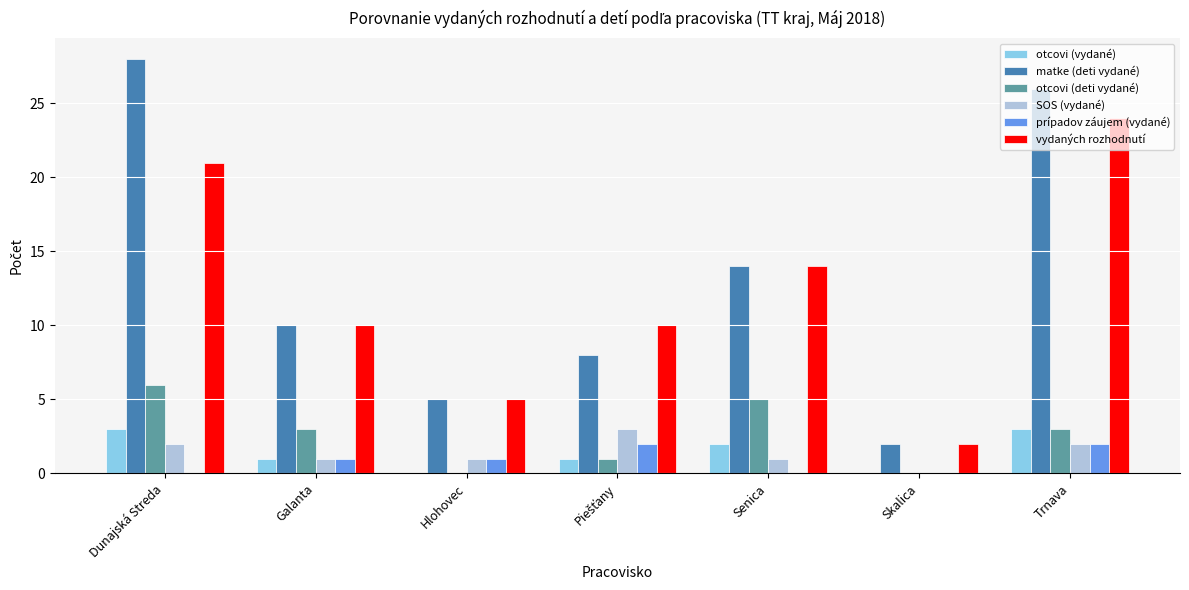

Count the number of categories in the chart.

7